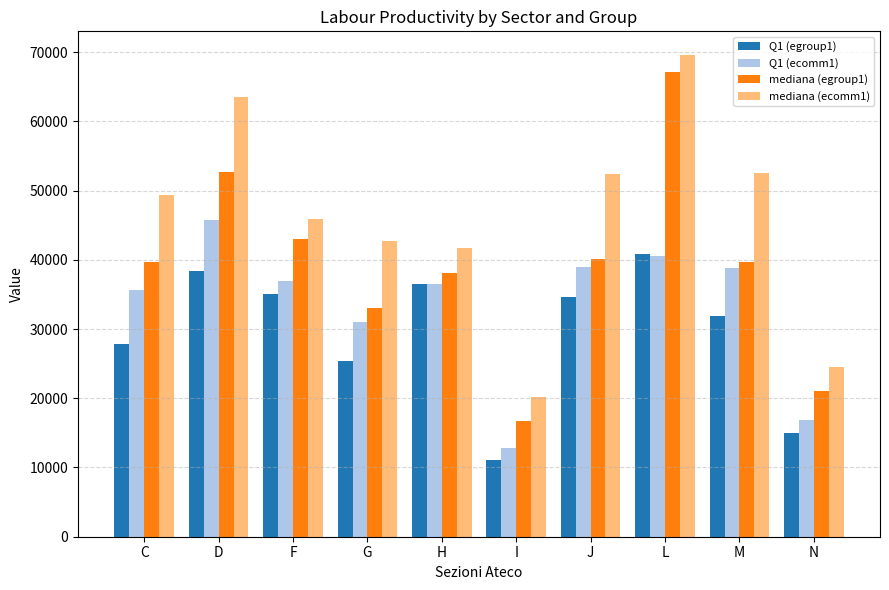

What is the total value across all series at M?

162897.5